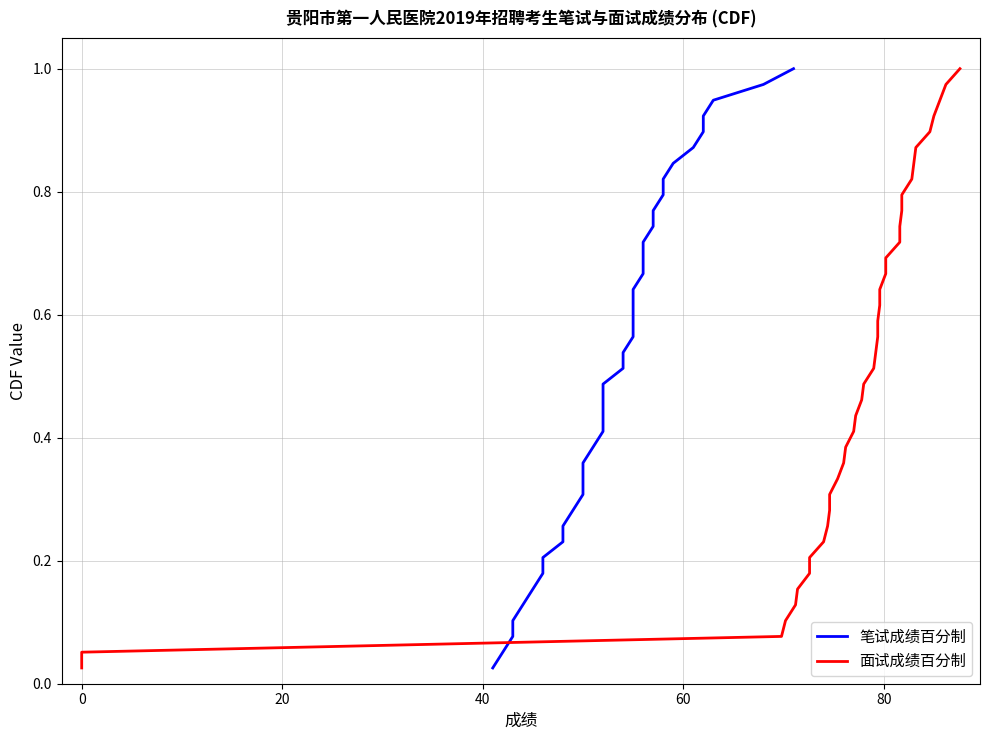

Reading right to left, list all the values displayed in this chart.

笔试成绩百分制: 1.0	1.0	0.9	0.9	0.9	0.9	0.8	0.8	0.8	0.8	0.7	0.7	0.7	0.7	0.6	0.6	0.6	0.6	0.5	0.5	0.5	0.5	0.4	0.4	0.4	0.4	0.3	0.3	0.3	0.3	0.2	0.2	0.2	0.2	0.1	0.1	0.1	0.1	0.0
面试成绩百分制: 1.0	1.0	0.9	0.9	0.9	0.9	0.8	0.8	0.8	0.8	0.7	0.7	0.7	0.7	0.6	0.6	0.6	0.6	0.5	0.5	0.5	0.5	0.4	0.4	0.4	0.4	0.3	0.3	0.3	0.3	0.2	0.2	0.2	0.2	0.1	0.1	0.1	0.1	0.0